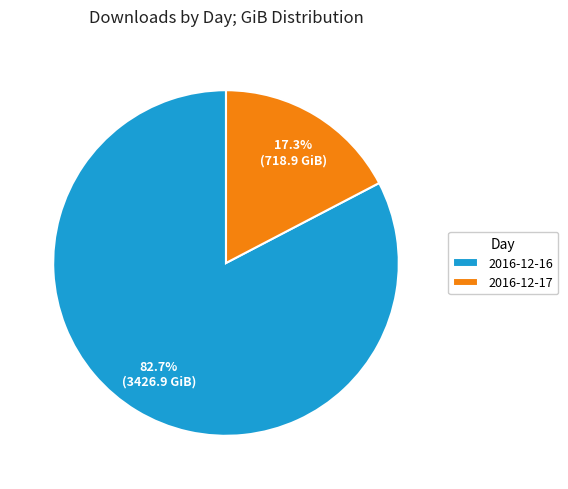

What portion of the pie excludes 2016-12-16?

17.3%